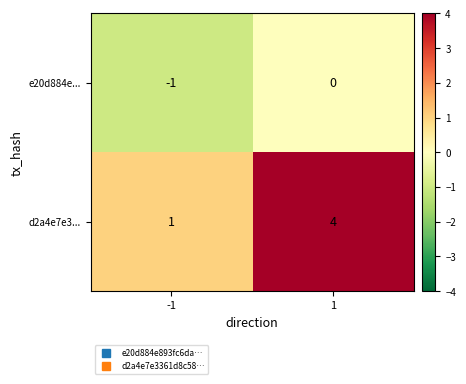

Reading left to right, list all the values displayed in this chart.

e20d884e...: -1=-1	1=0
d2a4e7e3...: -1=1	1=4